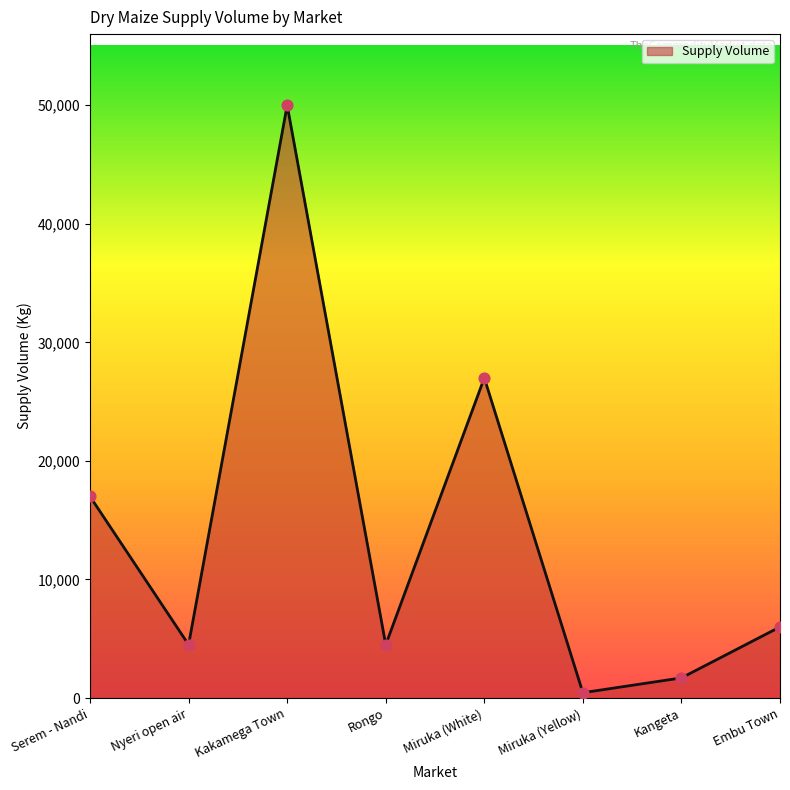

Approximately how many times larger is the value at Rongo compared to Miruka (White)?

0.2